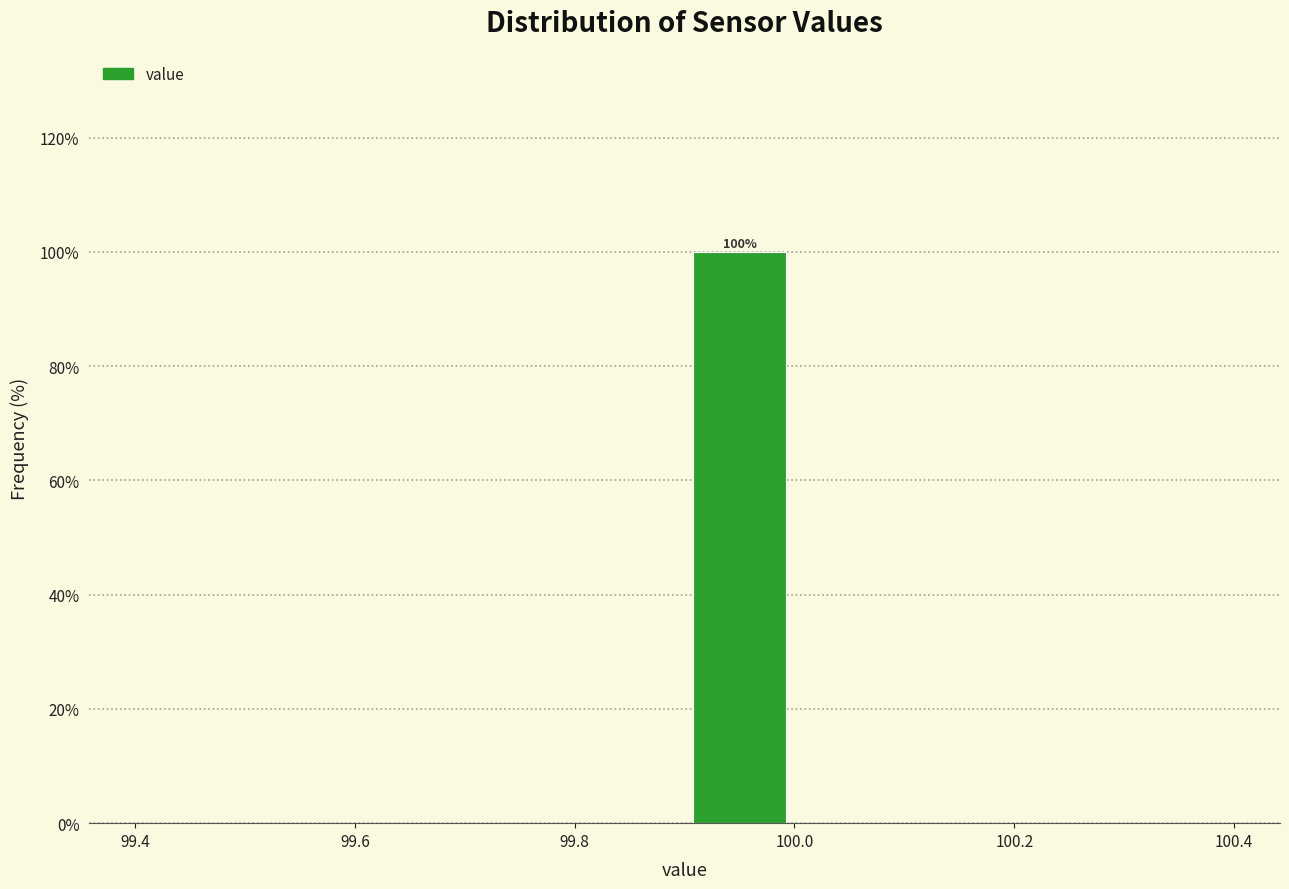

Which range on the x-axis has the tallest bar?

99.9 to 100.0